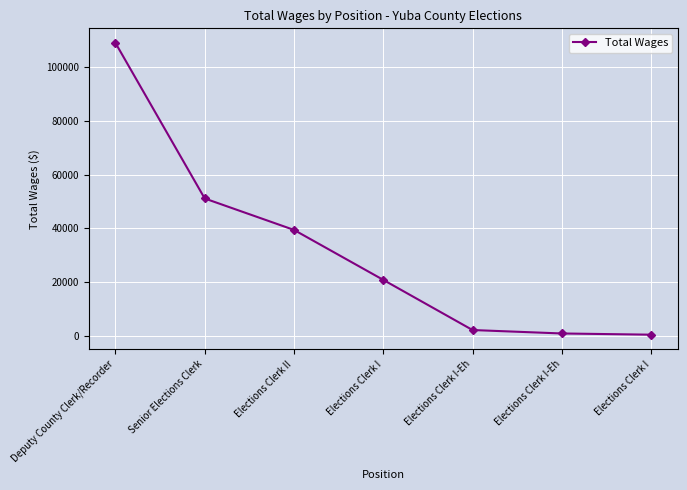

How many values are below 20775?

3